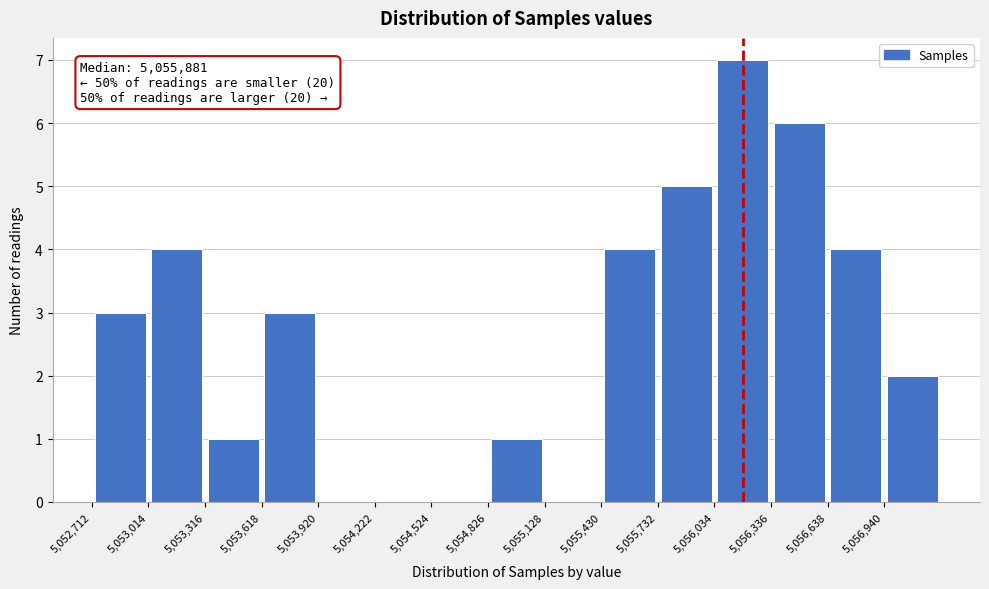

Over which range of the x-axis is the bar tallest?

5056050 to 5056350